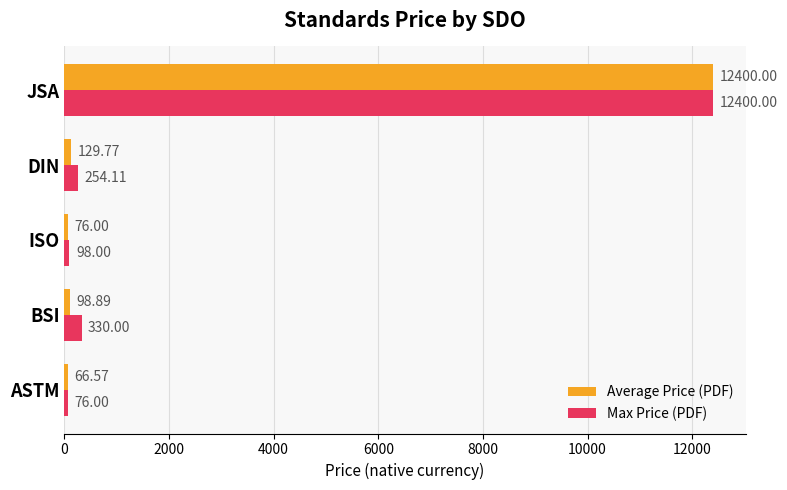

Which series has the largest total across all categories?

Max Price (PDF)